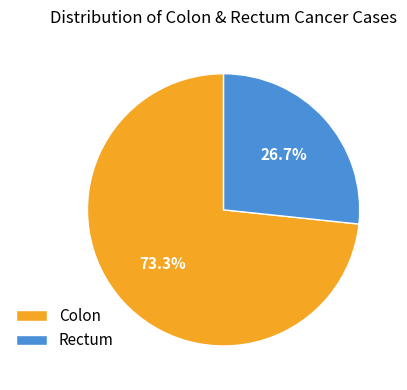

Which category has the smallest portion of the pie?

Rectum